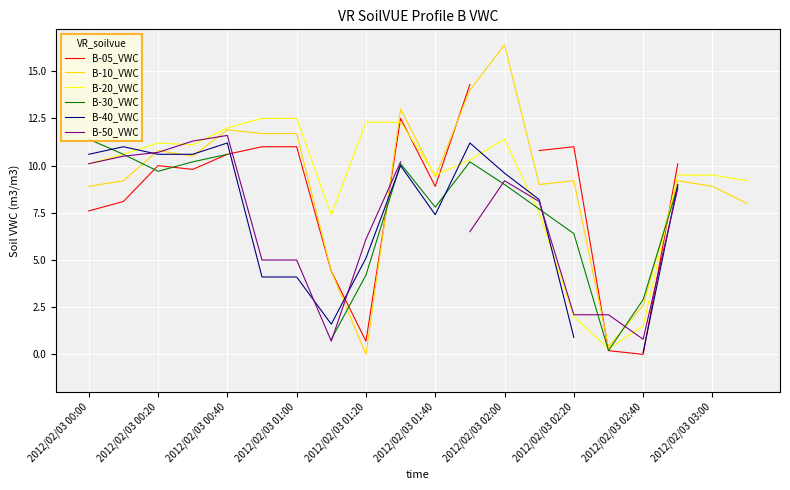

Is it true that B-20_VWC equals 11.4 at 2012/02/03 02:00?

True